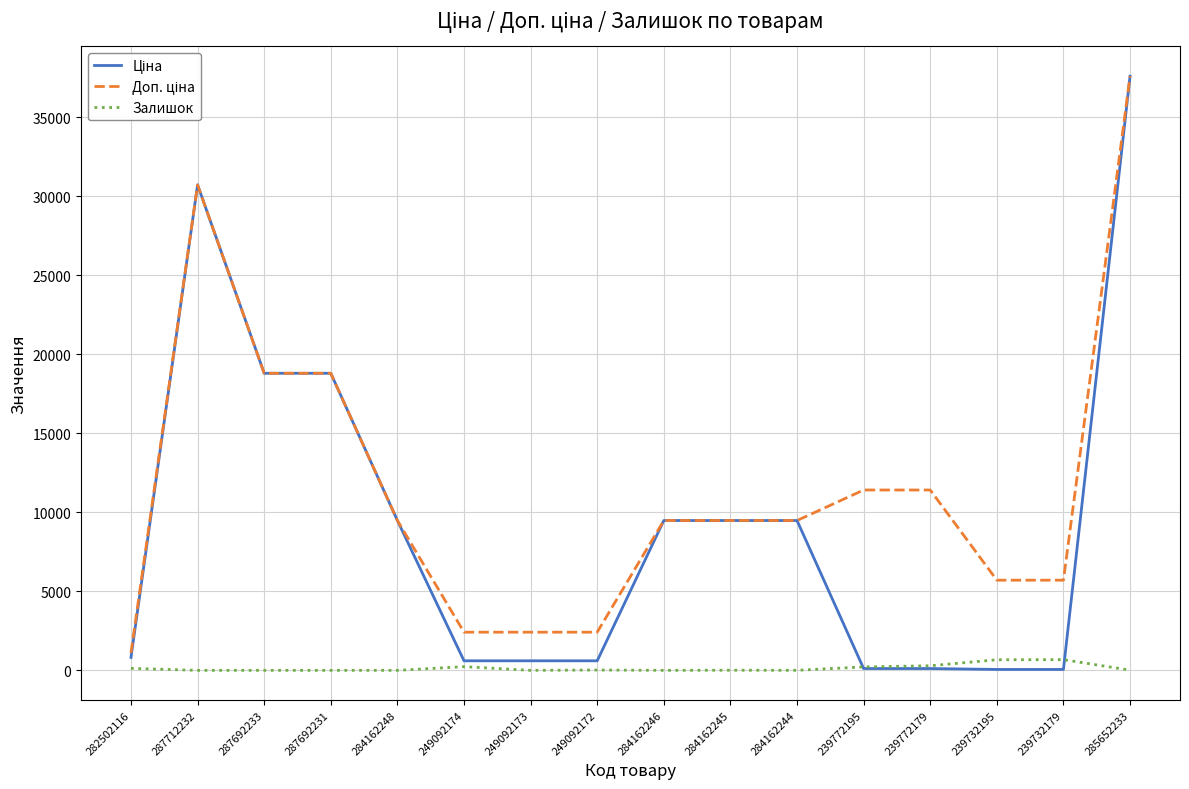

What is the greatest value displayed?

37593.6